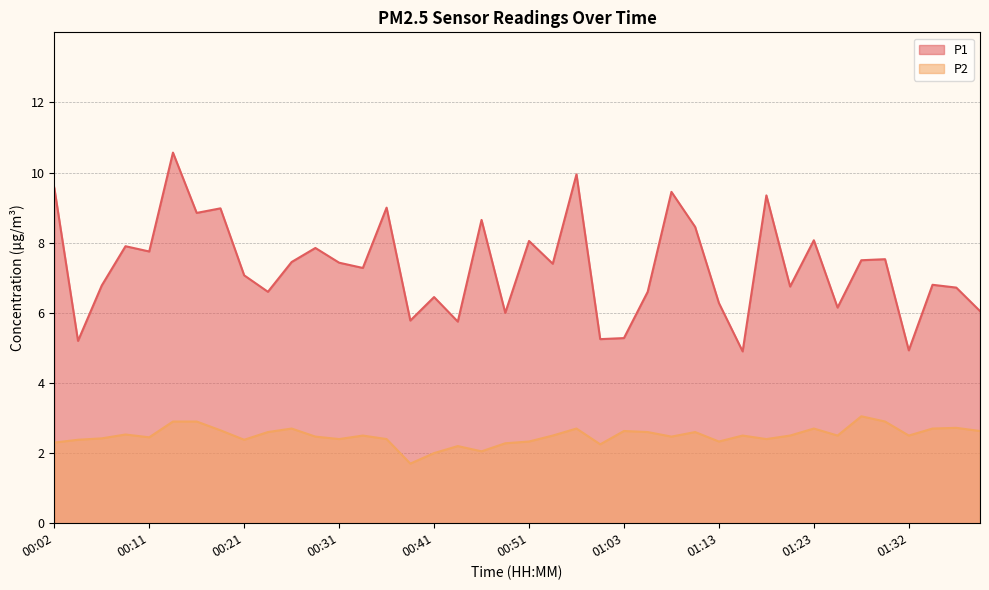

List the labels in order of P2 value, smallest first.

00:38, 00:41, 00:46, 00:43, 00:58, 00:48, 00:02, 00:51, 01:13, 00:04, 00:21, 00:31, 00:36, 01:18, 00:06, 00:11, 00:29, 01:08, 00:33, 00:53, 01:15, 01:20, 01:25, 01:32, 00:09, 00:24, 01:05, 01:10, 01:03, 01:40, 00:19, 00:26, 00:55, 01:23, 01:35, 01:37, 00:14, 00:16, 01:30, 01:27